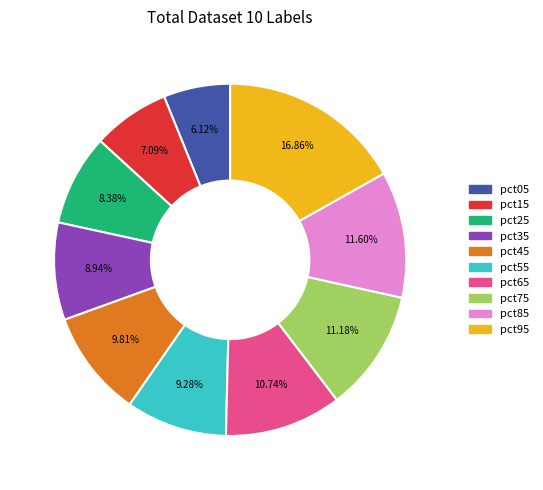

To the nearest percent, what is the difference between the largest and smallest slice percentages?

11%